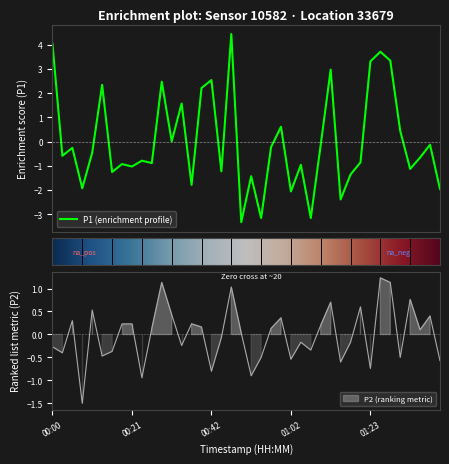

How many lines are shown in the chart?

2